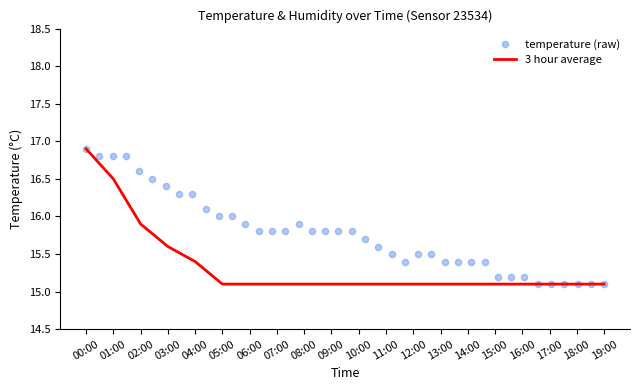

Between 06:00 and 02:00, which is larger?

02:00